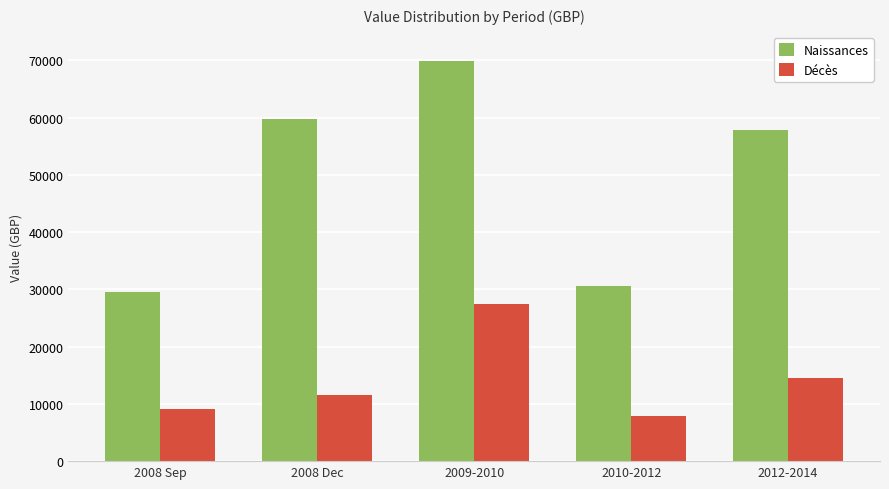

The Naissances series shows 97830 at 2009-2010. True or false?

False